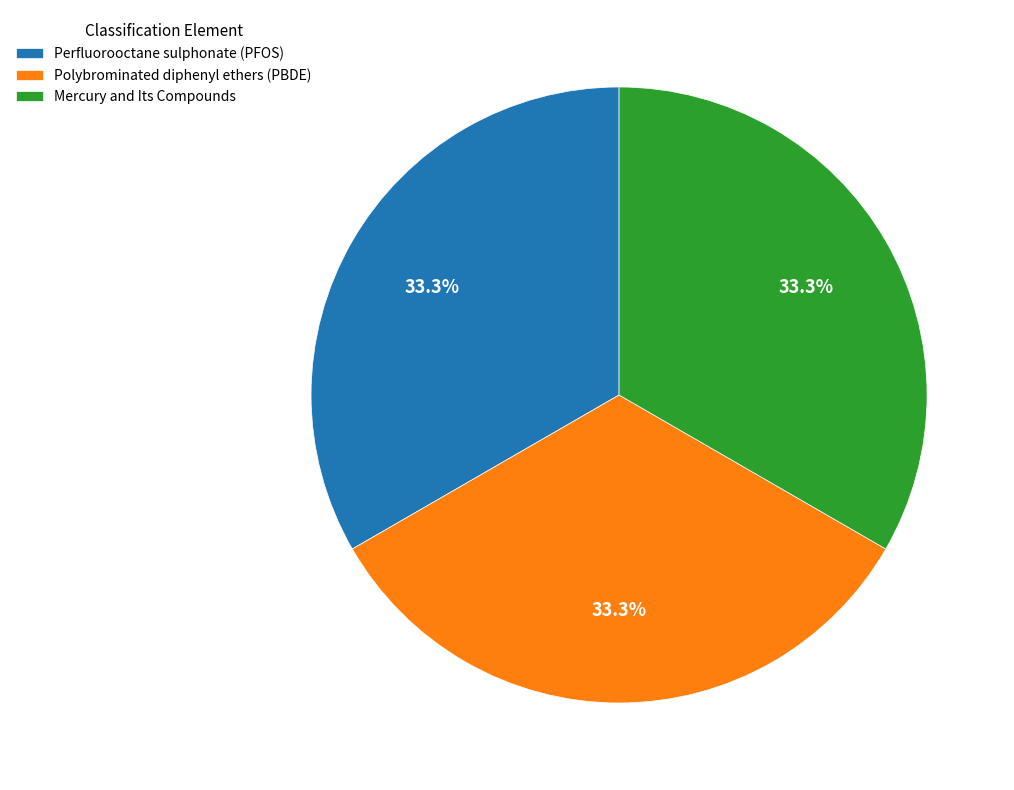

What percentage is the Perfluorooctane sulphonate (PFOS) slice, to the nearest percent?

33%